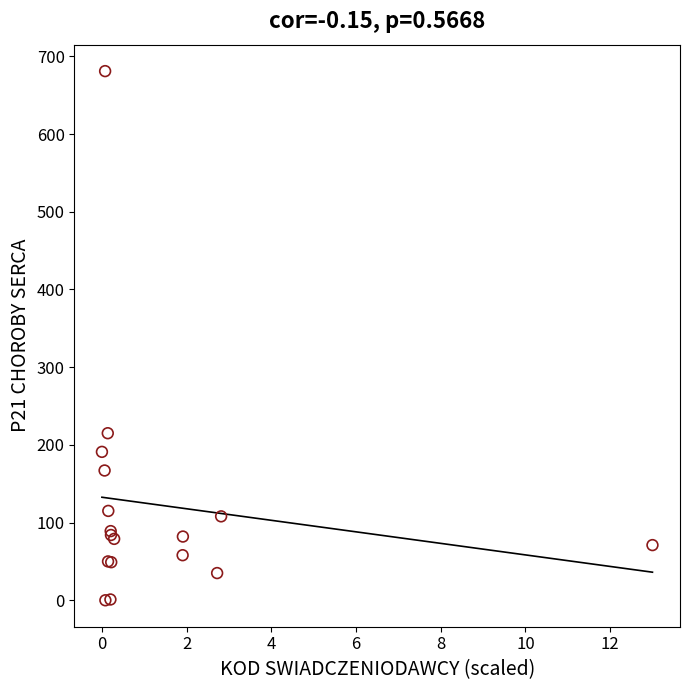

What Y value in the scatter plot is closest to 340?

215